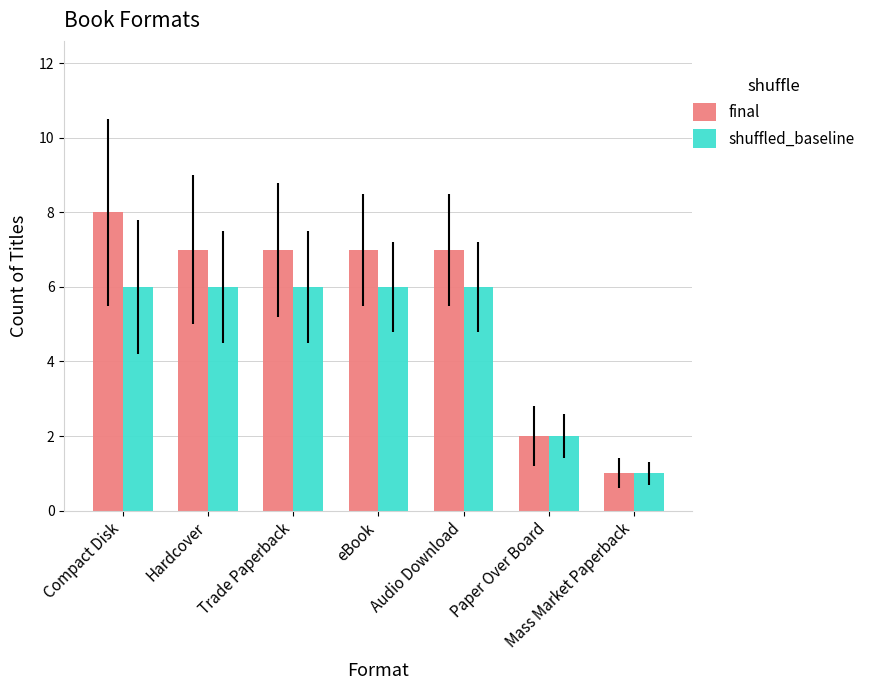

What is the value of the shuffled_baseline bar at the 6th from the left?

2